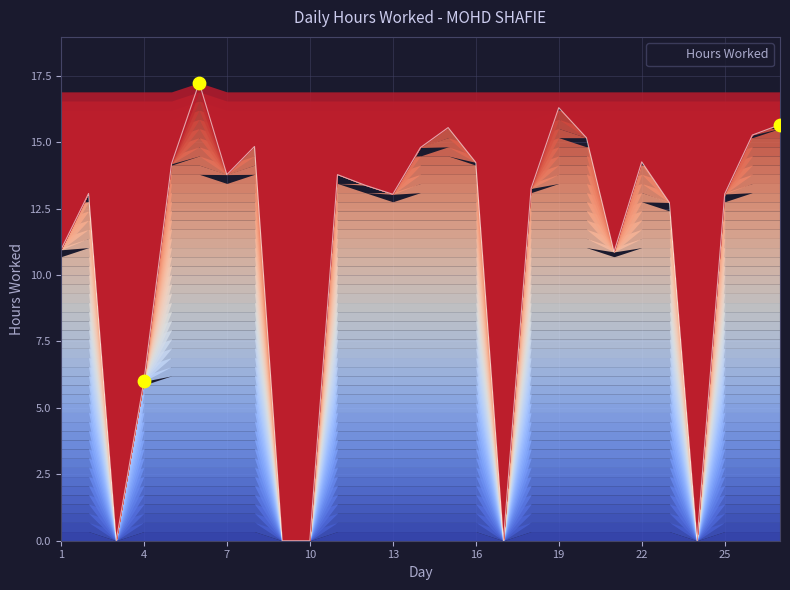

What is the greatest value displayed?

17.2